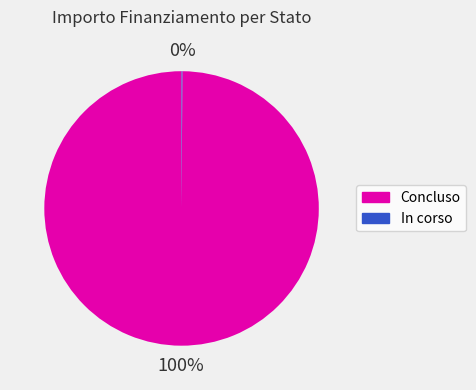

Which category has the biggest portion of the pie?

Concluso